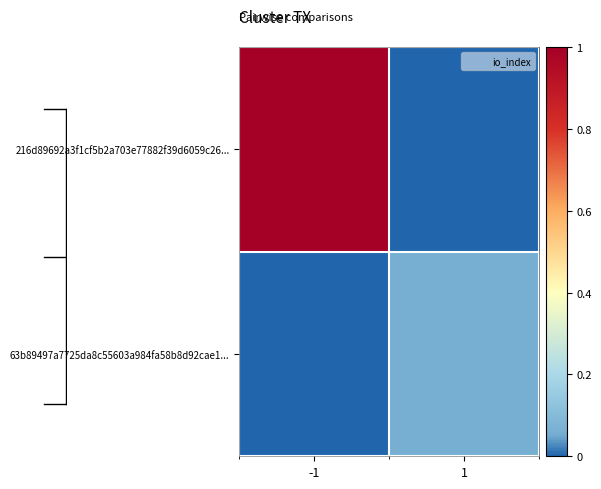

Rank the series by their average value, from lowest to highest.

63b89497a7725da8c55603a984fa58b8d92cae1..., 216d89692a3f1cf5b2a703e77882f39d6059c26...